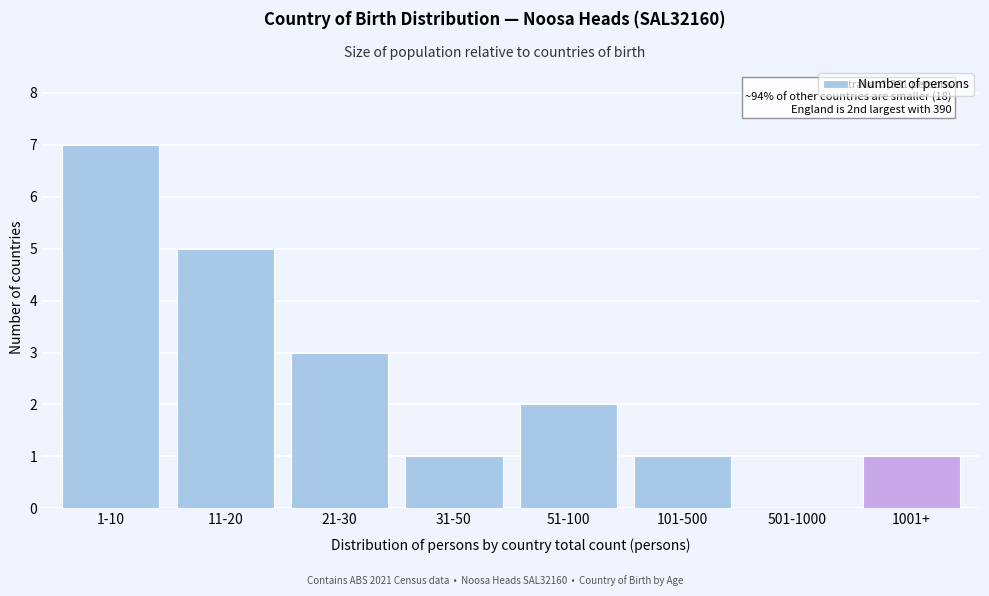

Reading right to left, what are all the values shown in this chart?

1001+=1	501-1000=0	101-500=1	51-100=2	31-50=1	21-30=3	11-20=5	1-10=7